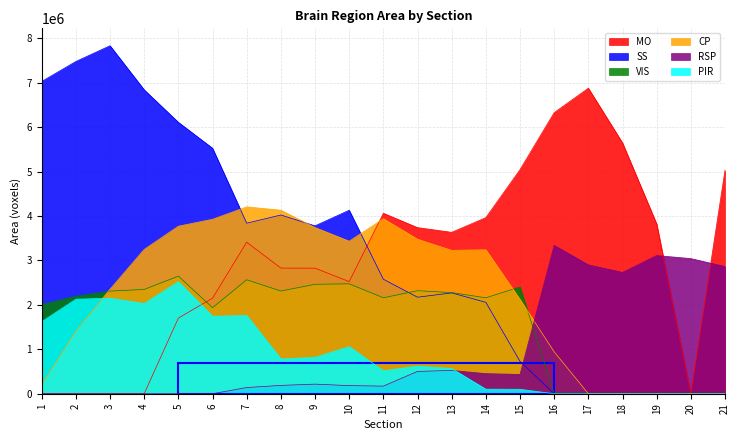

What is the sum of the CP values at 21 and 15?

2122405